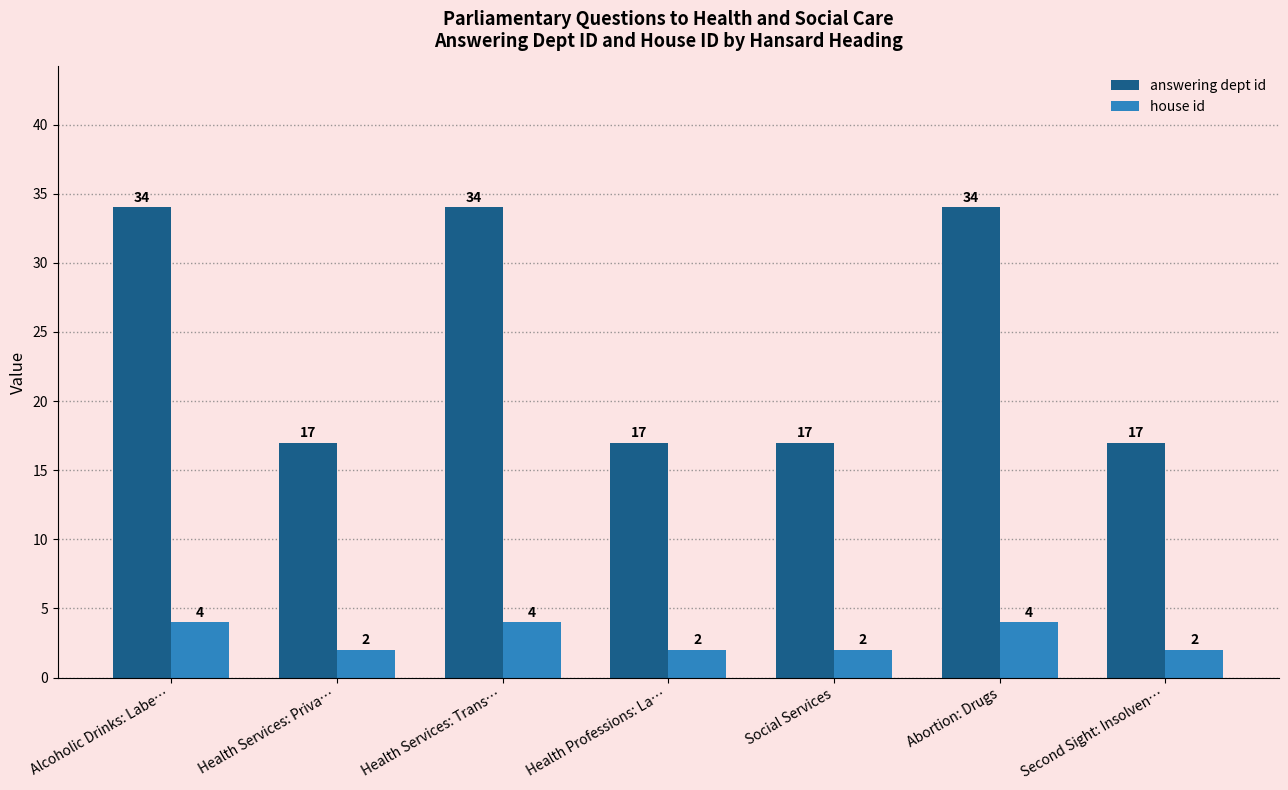

Reading right to left, what are all the values shown in this chart?

answering dept id: 17	34	17	17	34	17	34
house id: 2	4	2	2	4	2	4